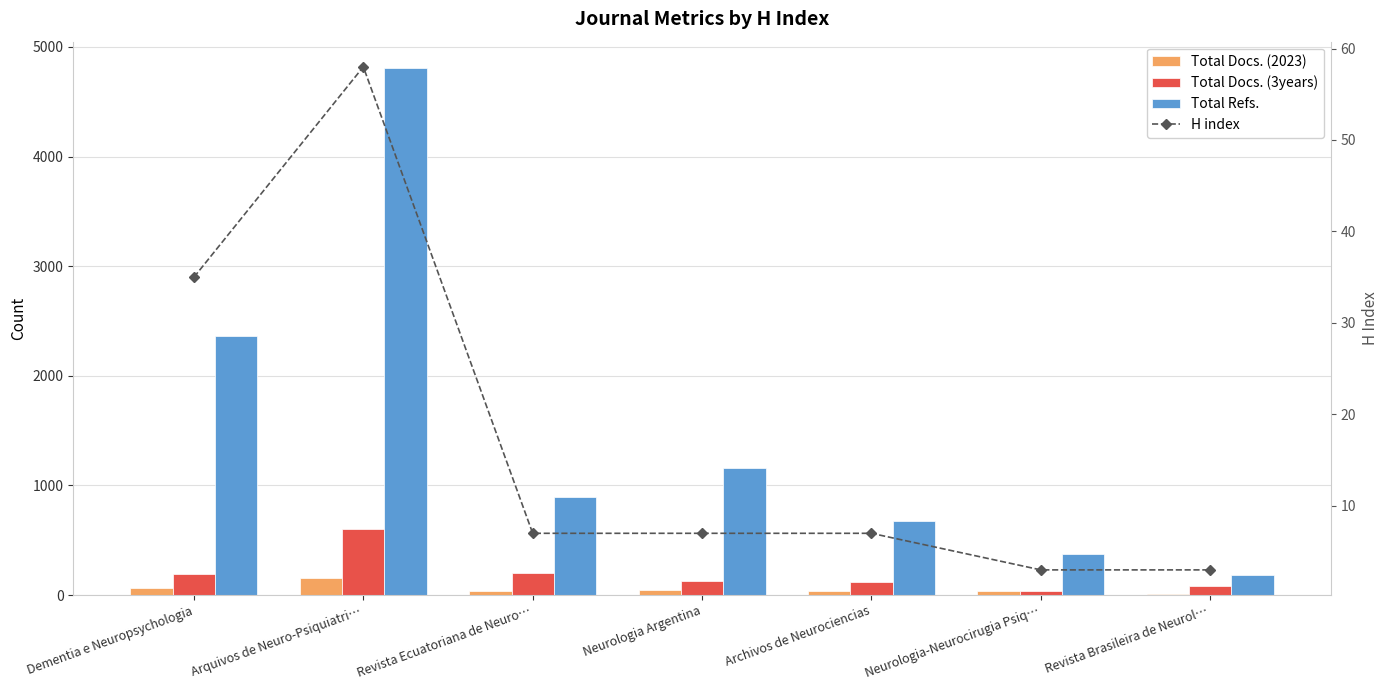

What is the sum of the H index values at Neurologia-Neurocirugia Psiq… and Dementia e Neuropsychologia?

38